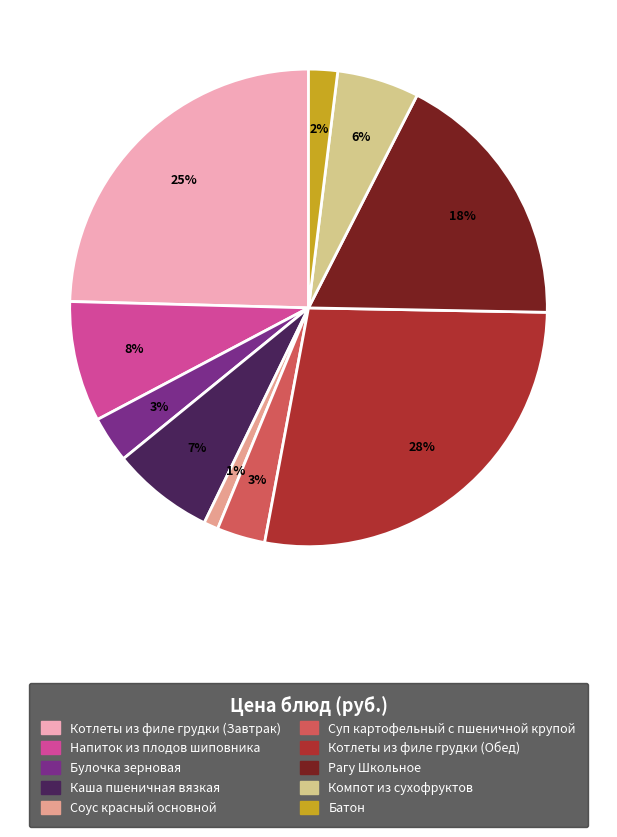

The Каша пшеничная вязкая slice represents 7% of the pie. True or false?

True